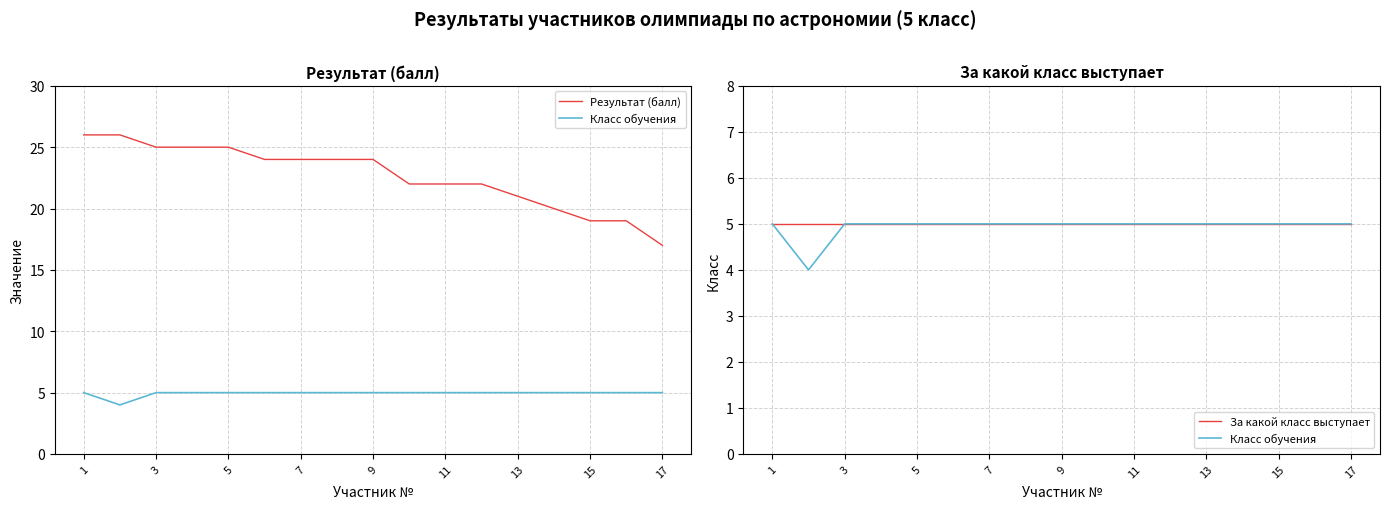

What is the label of the 8th point from the left?

15